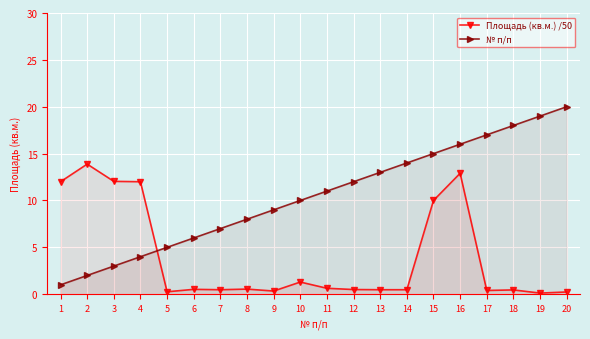

Which has a higher value, 2 or 19?

2